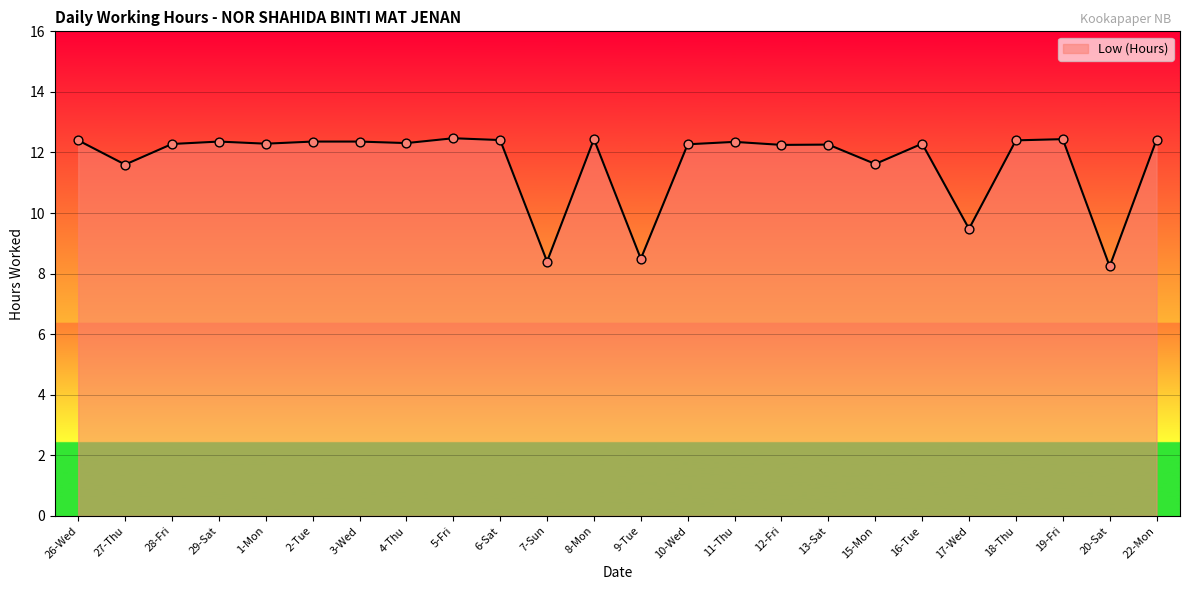

Between 7-Sun and 28-Fri, which is larger?

28-Fri